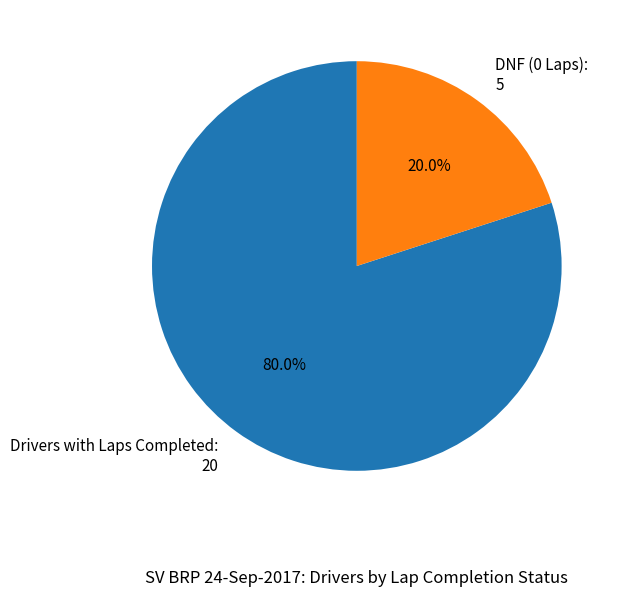

To the nearest percent, what is the difference between the largest and smallest slice percentages?

60%